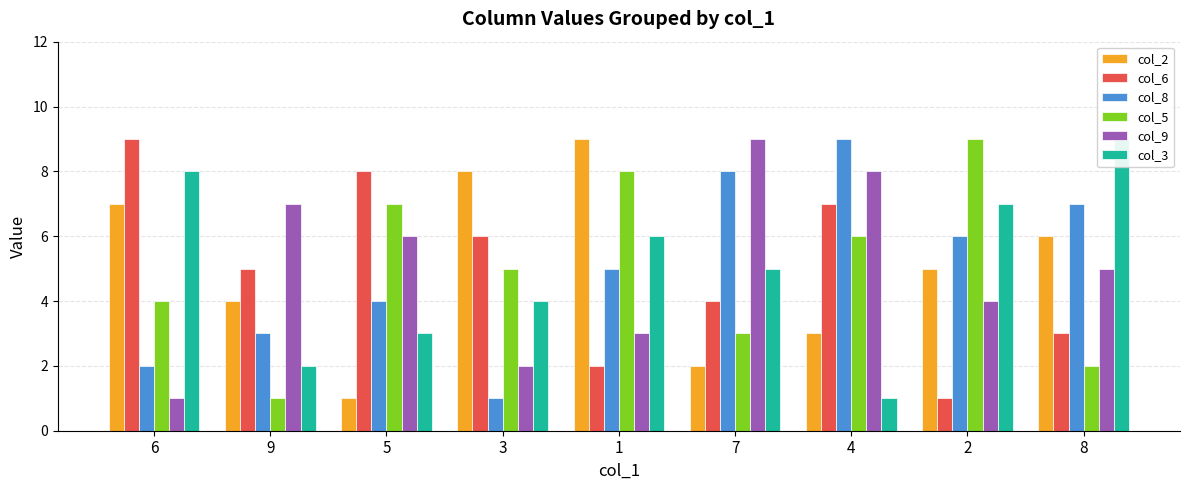

At which category is the sum across all series the highest?

4